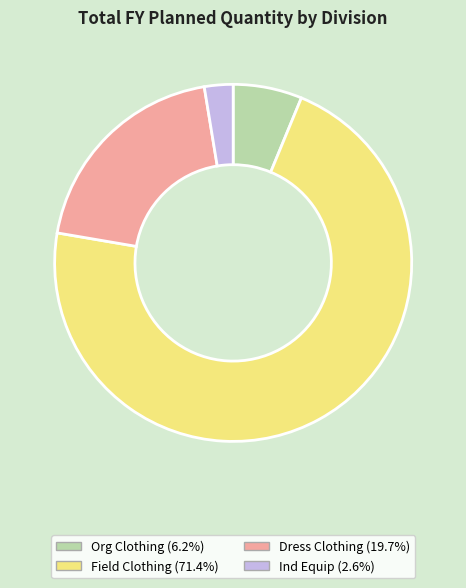

Which category has the biggest portion of the pie?

Field Clothing